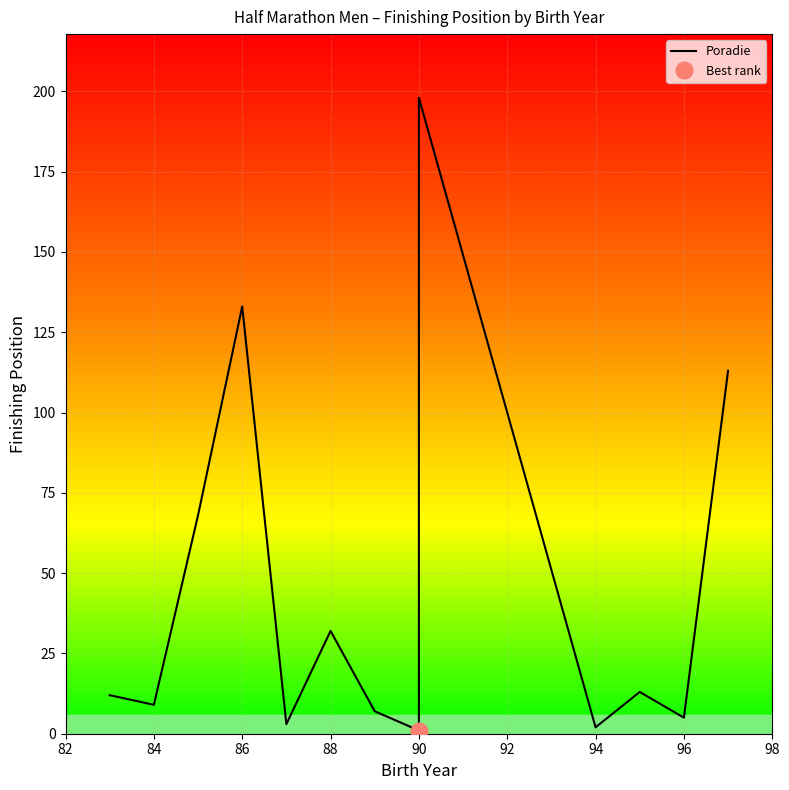

Is it true that the value at 90 is 198?

True